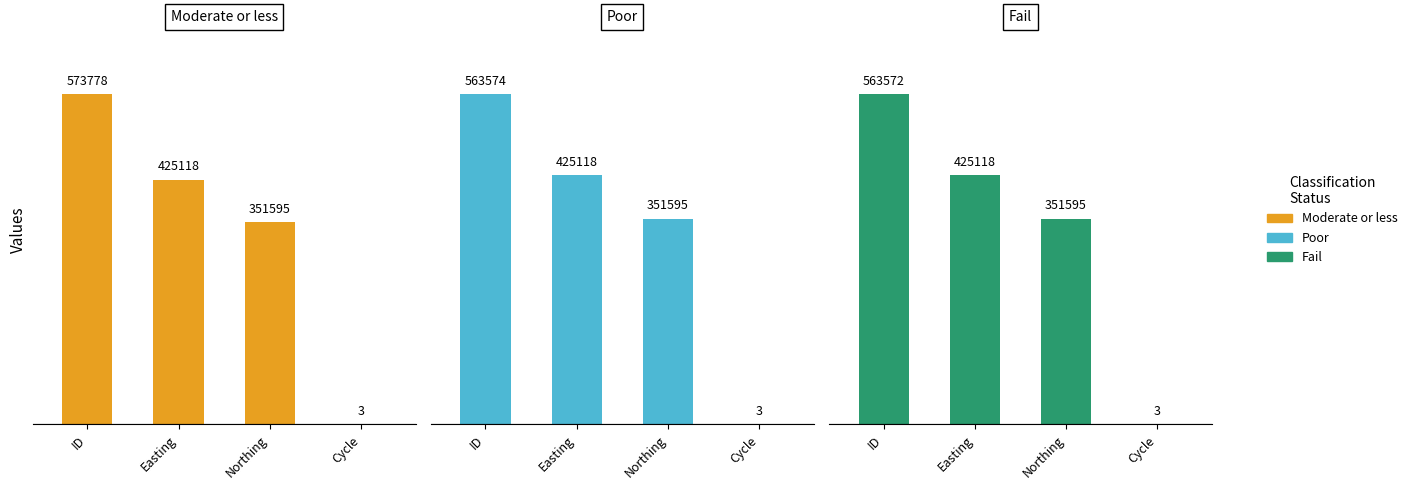

At how many categories does at least one series exceed 52001?

3